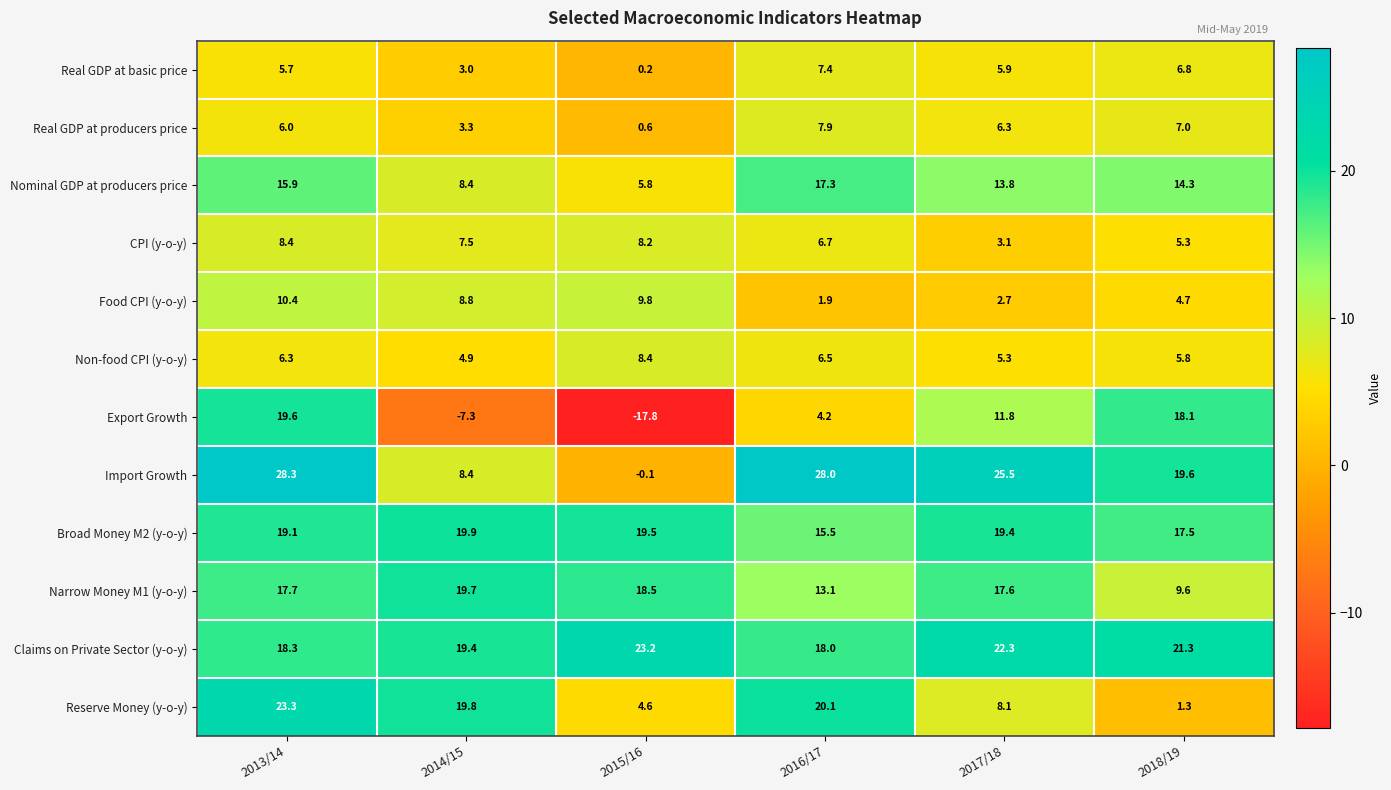

Which series has the largest total across all categories?

Claims on Private Sector (y-o-y)